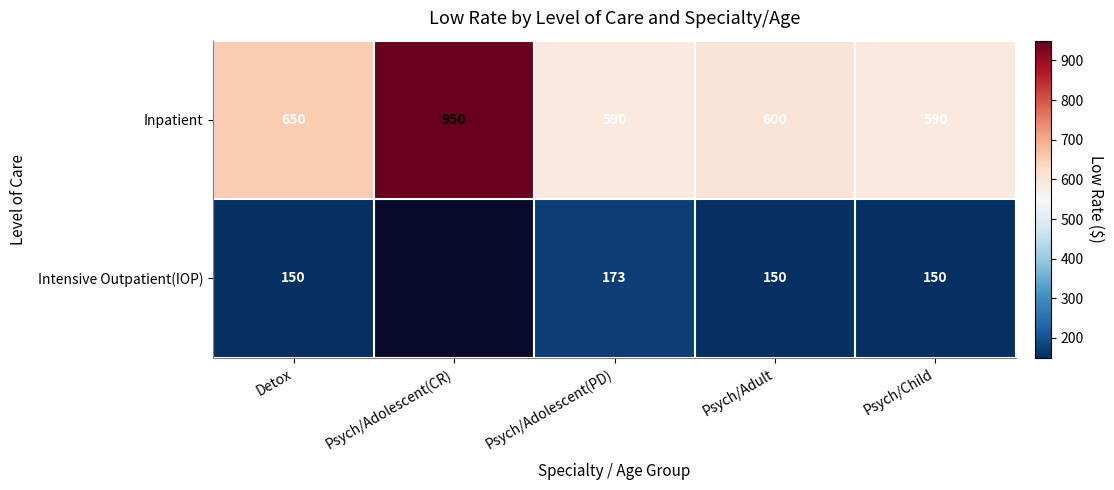

How many distinct data groups are displayed?

2